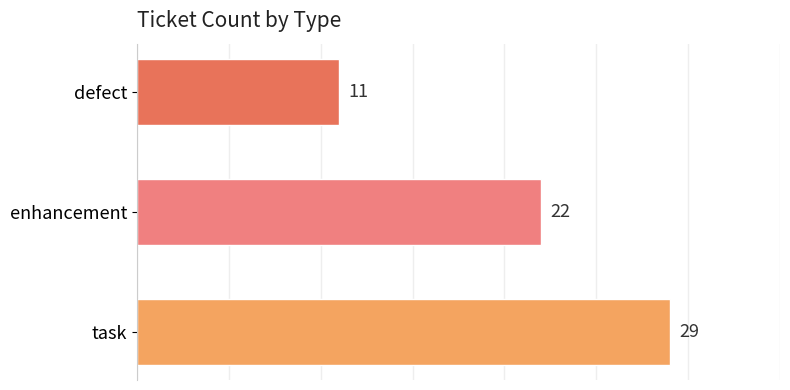

How many bars are there in total?

3